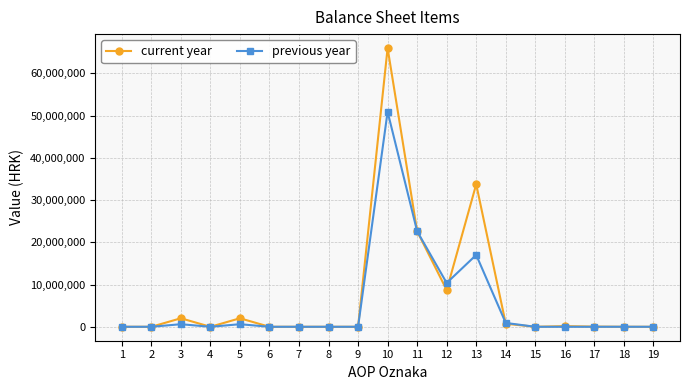

Rank the series by their maximum value, from highest to lowest.

current year, previous year